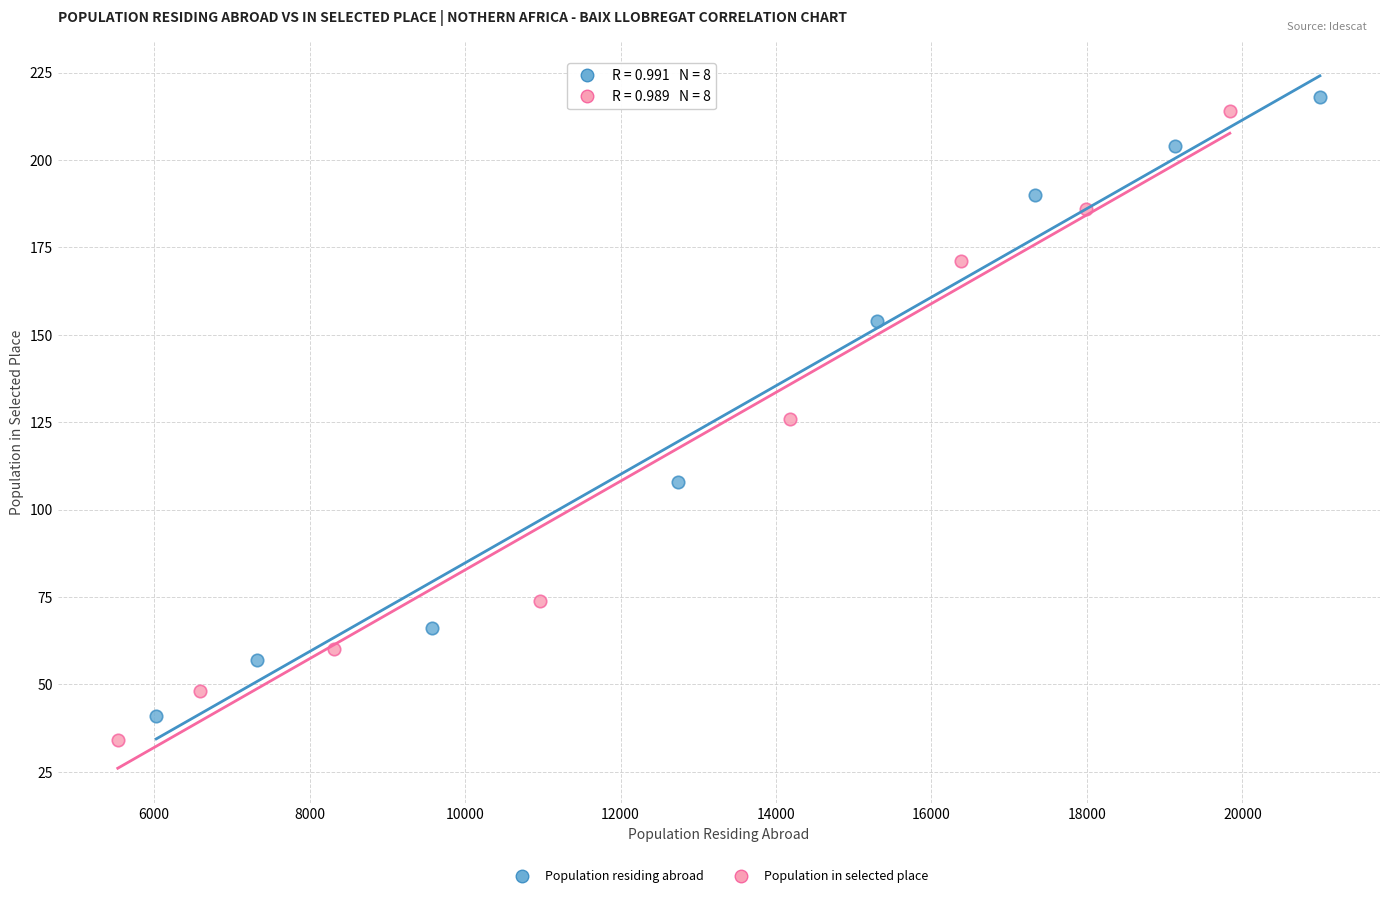

Which series has the largest Y range (max minus min)?

Population in selected place